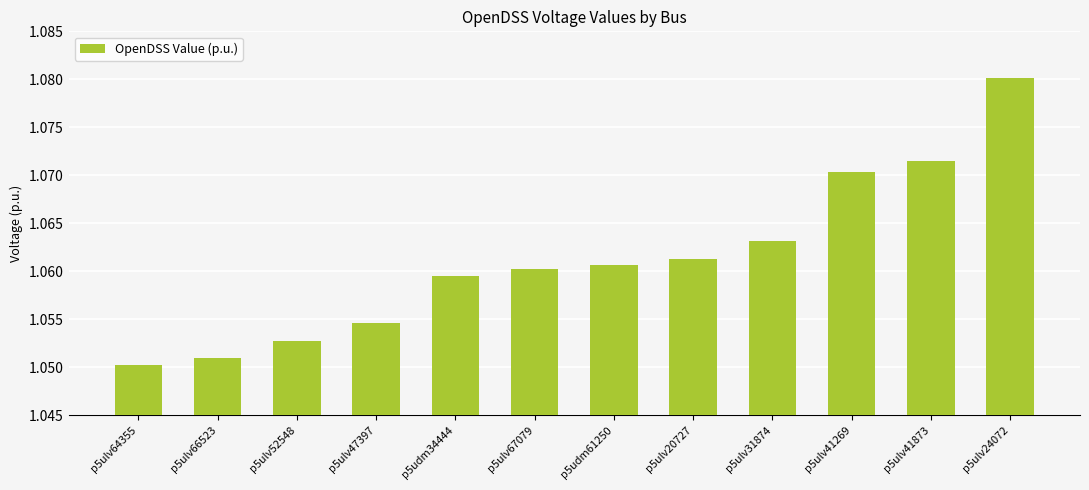

Are the bars grouped side by side (vs. stacked)?

No